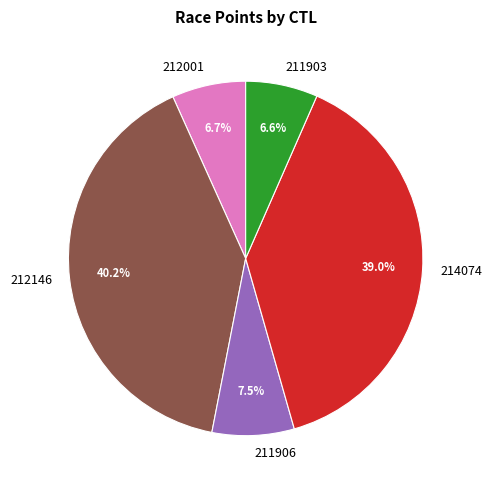

Count the number of slices in the pie.

5